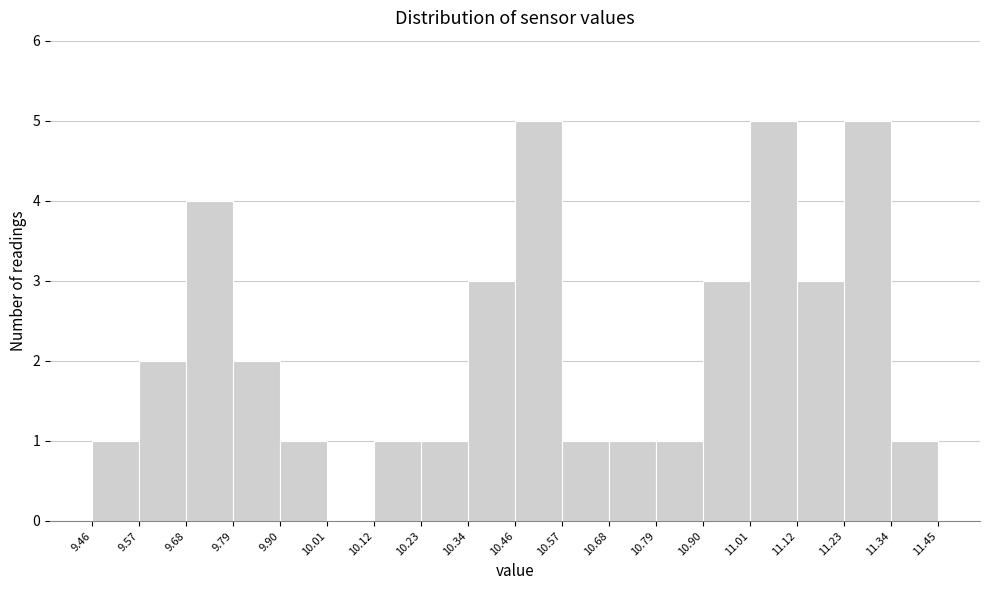

What is the height of the bar covering 10.12 to 10.23 on the x-axis? The values are not printed on the chart, so give them approximately, as read against the axis.

1